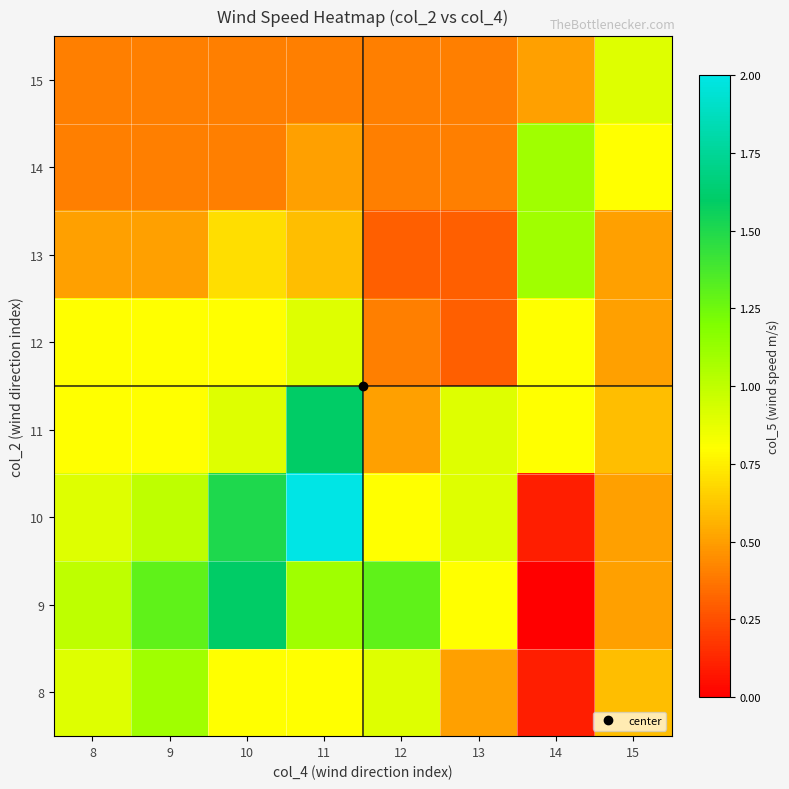

At how many categories does at least one series exceed 0?

8